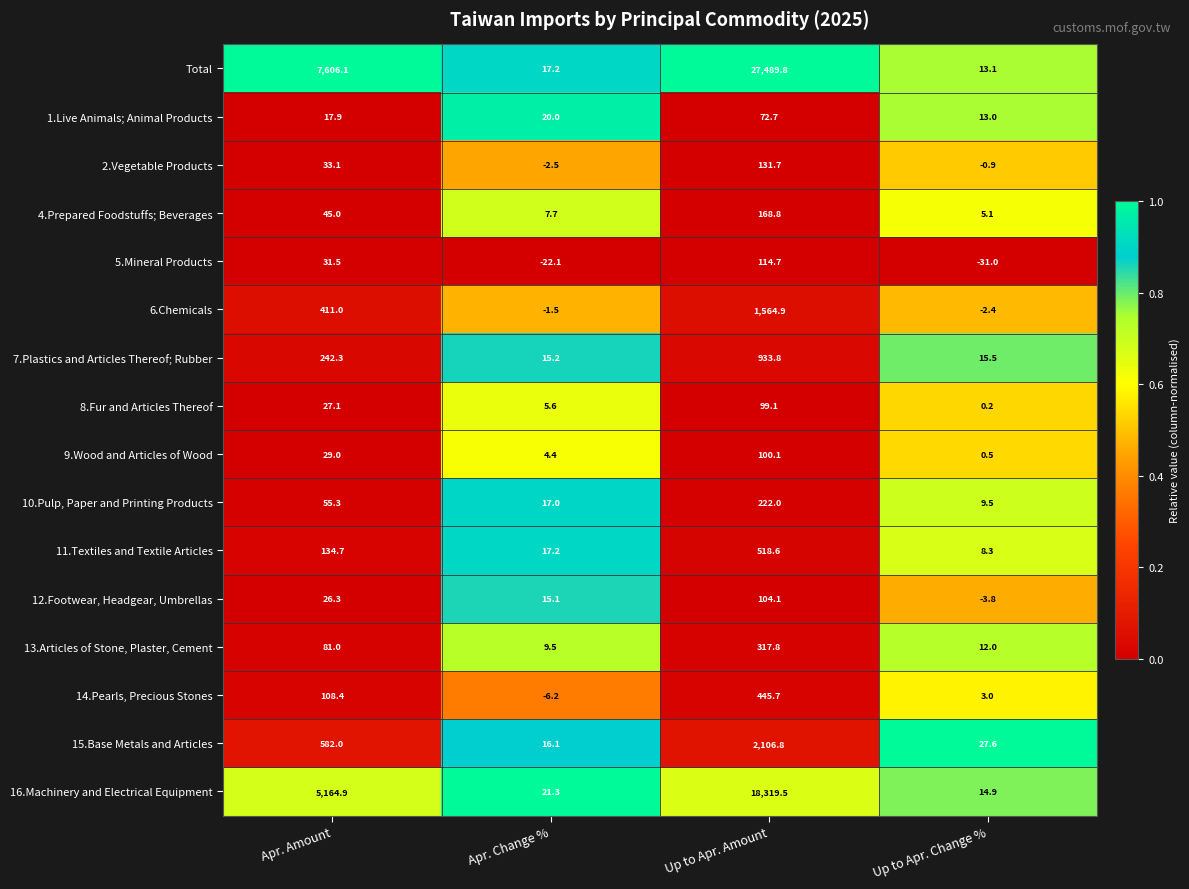

List the series in order of their peak value, highest first.

Total, 16.Machinery and Electrical Equipment, 15.Base Metals and Articles, 6.Chemicals, 7.Plastics and Articles Thereof; Rubber, 11.Textiles and Textile Articles, 14.Pearls, Precious Stones, 13.Articles of Stone, Plaster, Cement, 10.Pulp, Paper and Printing Products, 4.Prepared Foodstuffs; Beverages, 2.Vegetable Products, 5.Mineral Products, 12.Footwear, Headgear, Umbrellas, 9.Wood and Articles of Wood, 8.Fur and Articles Thereof, 1.Live Animals; Animal Products